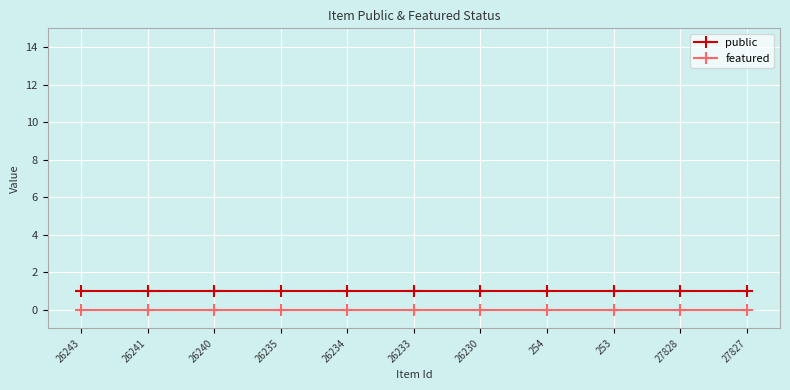

True or false: featured and public intersect in this chart.

False